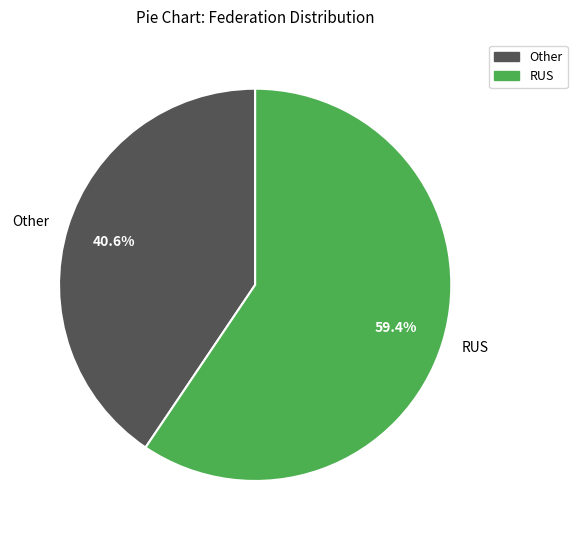

What percentage is NOT represented by RUS?

40.6%